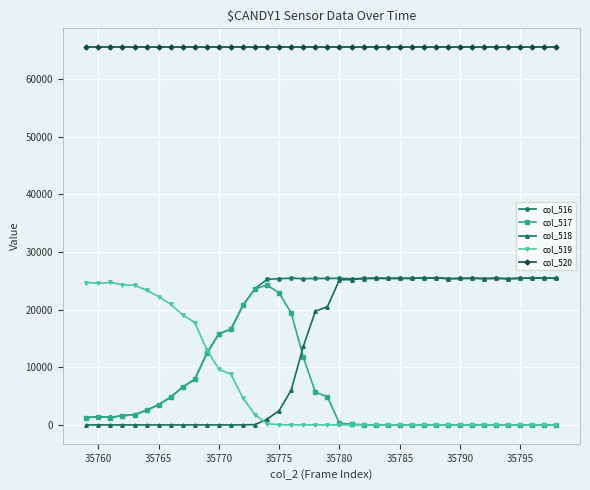

True or false: col_520 and col_516 cross at least once.

False